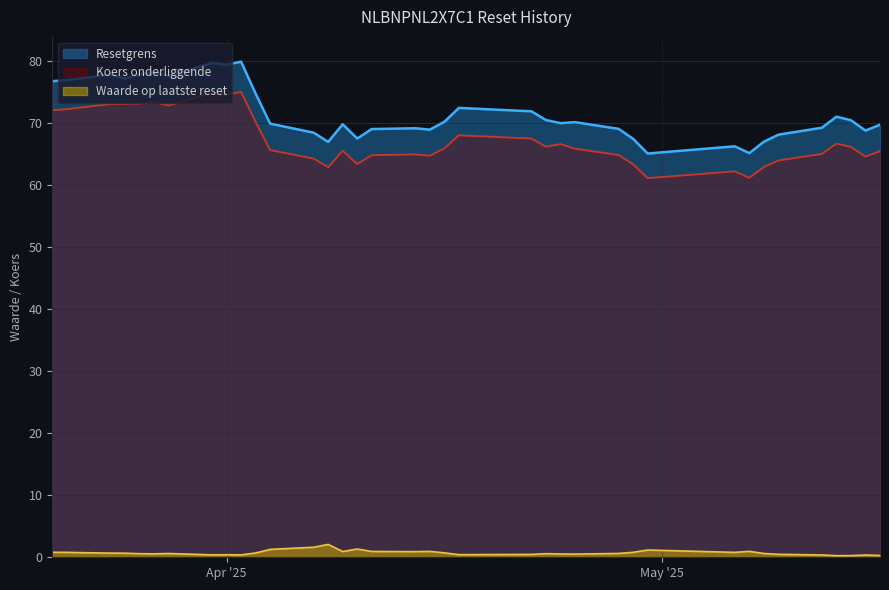

The Resetgrens series shows 66.9 at 2025-04-08. True or false?

True